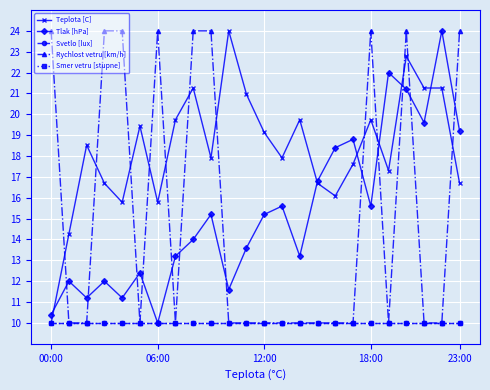

Reading left to right, list all the values displayed in this chart.

Teplota [C]: 10.0	14.3	18.5	16.7	15.8	19.4	15.8	19.7	21.3	17.9	24.0	21.0	19.1	17.9	19.7	16.7	16.1	17.6	19.7	17.3	22.8	21.3	21.3	16.7
Tlak [hPa]: 10.4	12.0	11.2	12.0	11.2	12.4	10.0	13.2	14.0	15.2	11.6	13.6	15.2	15.6	13.2	16.8	18.4	18.8	15.6	22.0	21.2	19.6	24.0	19.2
Svetlo [lux]: 10.0	10.0	10.0	10.0	10.0	10.0	10.0	10.0	10.0	10.0	10.0	10.0	10.0	10.0	10.0	10.0	10.0	10.0	10.0	10.0	10.0	10.0	10.0	10.0
Rychlost vetru [km/h]: 24.0	10.0	10.0	24.0	24.0	10.0	24.0	10.0	24.0	24.0	10.0	10.0	10.0	10.0	10.0	10.0	10.0	10.0	24.0	10.0	24.0	10.0	10.0	24.0
Smer vetru [stupne]: 10.0	10.0	10.0	10.0	10.0	10.0	10.0	10.0	10.0	10.0	10.0	10.0	10.0	10.0	10.0	10.0	10.0	10.0	10.0	10.0	10.0	10.0	10.0	10.0